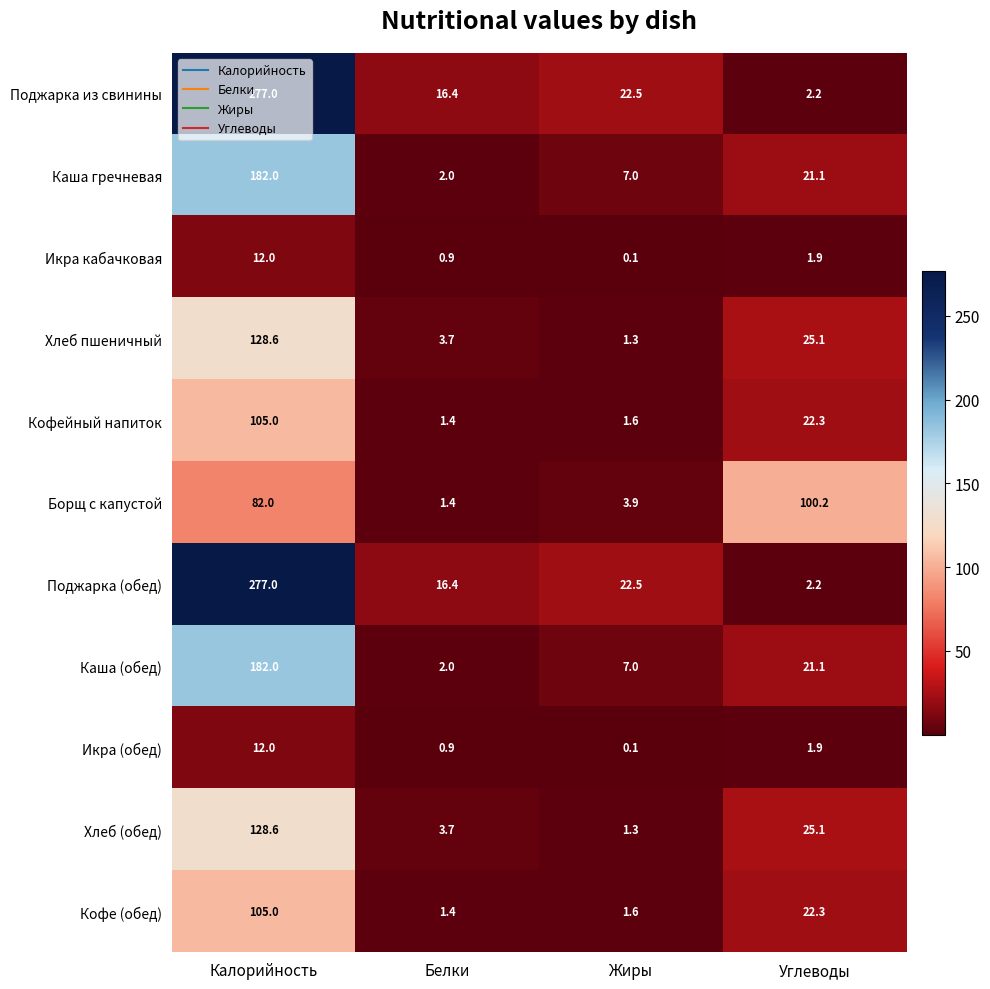

Between Жиры and Углеводы, which series saw the biggest shift?

Борщ с капустой